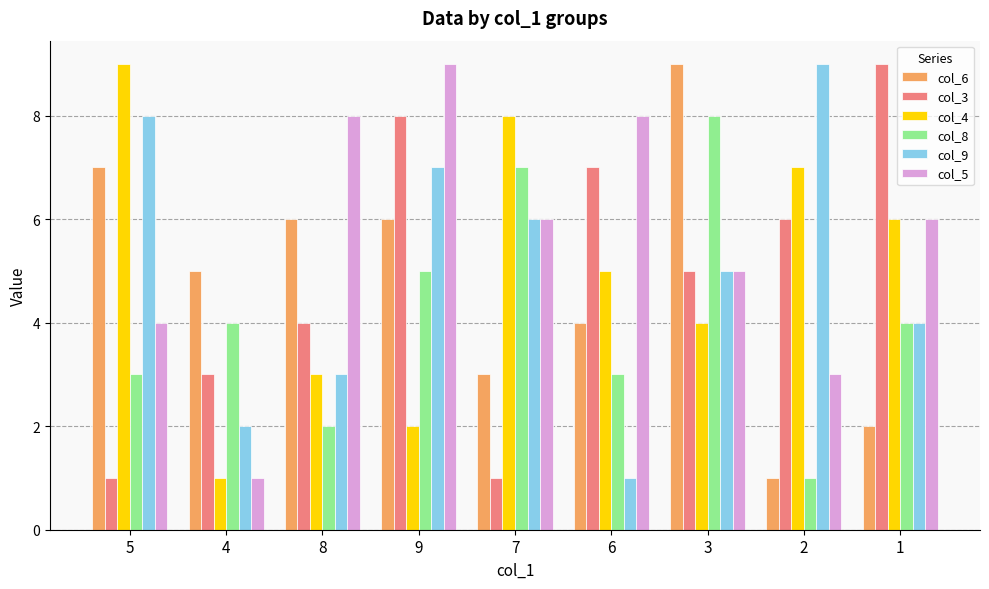

What is the value of the col_8 bar at the 6th from the left?

3